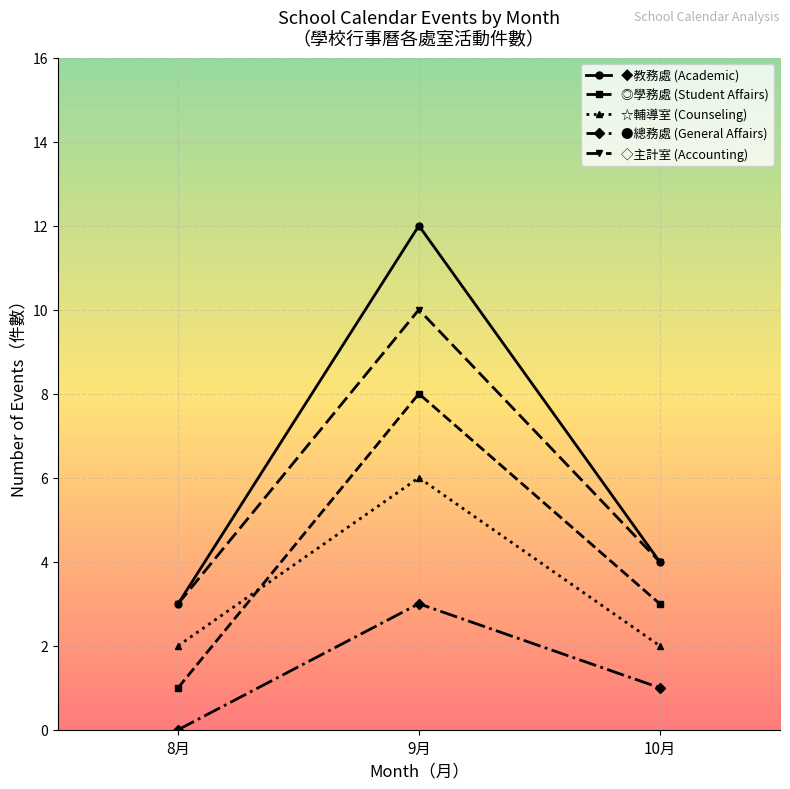

What are all the series names shown in the legend?

◆教務處 (Academic), ◎學務處 (Student Affairs), ☆輔導室 (Counseling), ●總務處 (General Affairs), ◇主計室 (Accounting)